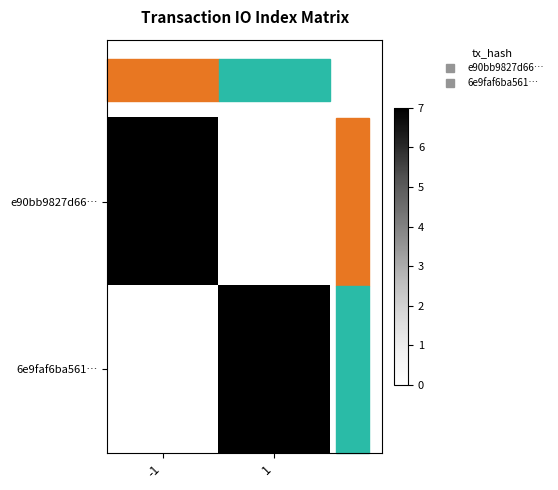

Between -1 and 1, which is larger?

-1